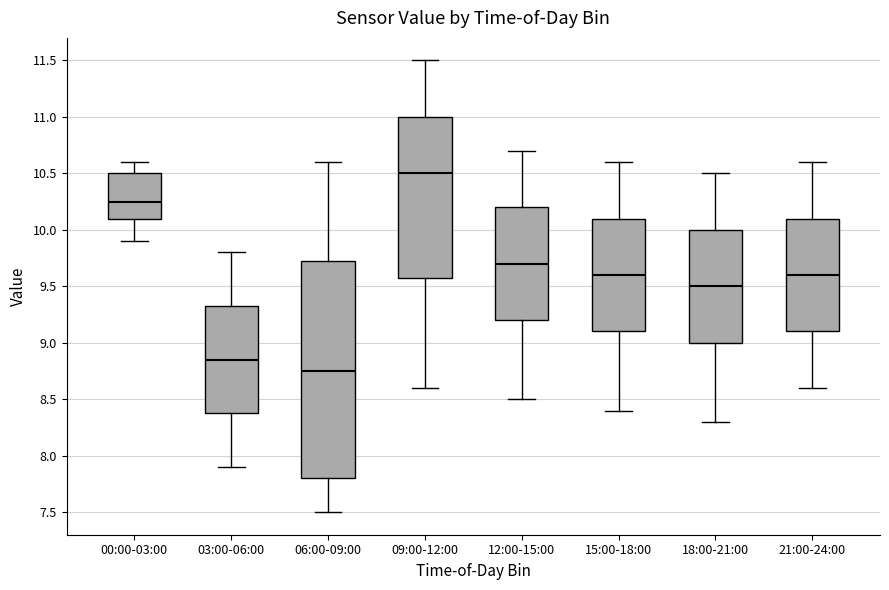

Reading left to right, transcribe this box plot: for each box, give where its median line is, the range the box spans, and where its two whiskers end, as read against the y-axis. The values are not printed on the chart, so give them approximately, as read against the axis.

00:00-03:00: median 10.25, box 10.10 to 10.50, whiskers 9.90 to 10.60
03:00-06:00: median 8.85, box 8.40 to 9.35, whiskers 7.90 to 9.80
06:00-09:00: median 8.75, box 7.80 to 9.75, whiskers 7.50 to 10.60
09:00-12:00: median 10.50, box 9.60 to 11.00, whiskers 8.60 to 11.50
12:00-15:00: median 9.70, box 9.20 to 10.20, whiskers 8.50 to 10.70
15:00-18:00: median 9.60, box 9.10 to 10.10, whiskers 8.40 to 10.60
18:00-21:00: median 9.50, box 9.00 to 10.00, whiskers 8.30 to 10.50
21:00-24:00: median 9.60, box 9.10 to 10.10, whiskers 8.60 to 10.60